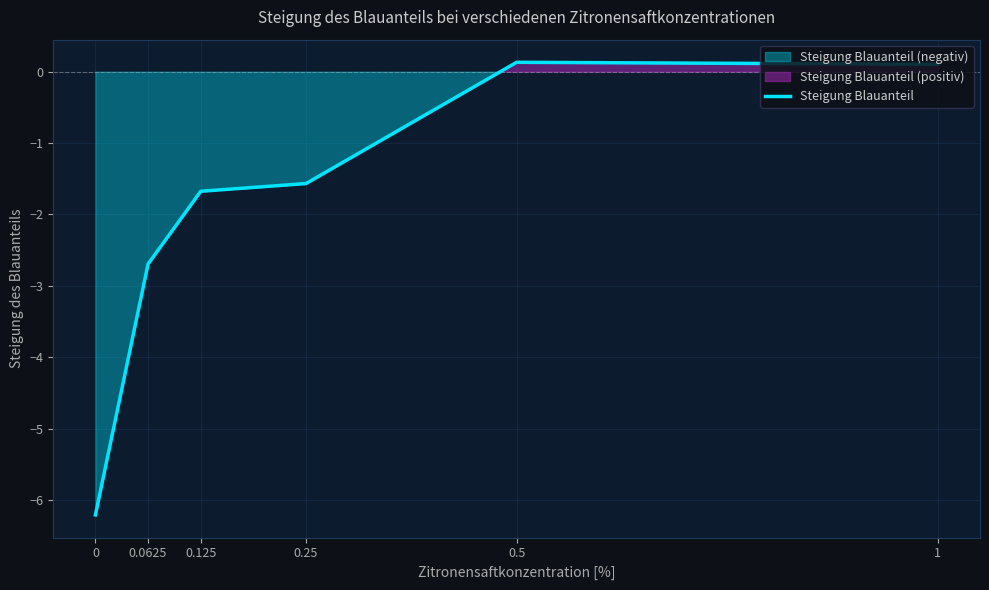

Reading left to right, list all the values displayed in this chart.

0=-6.2	0.0625=-2.7	0.125=-1.7	0.25=-1.6	0.5=0.1	1=0.1